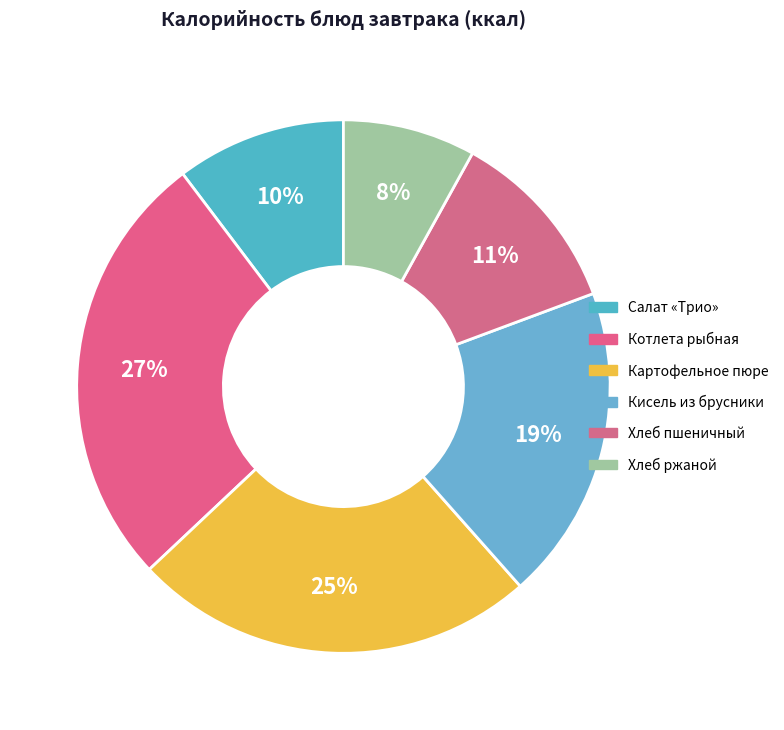

Is there a majority slice in this chart?

No